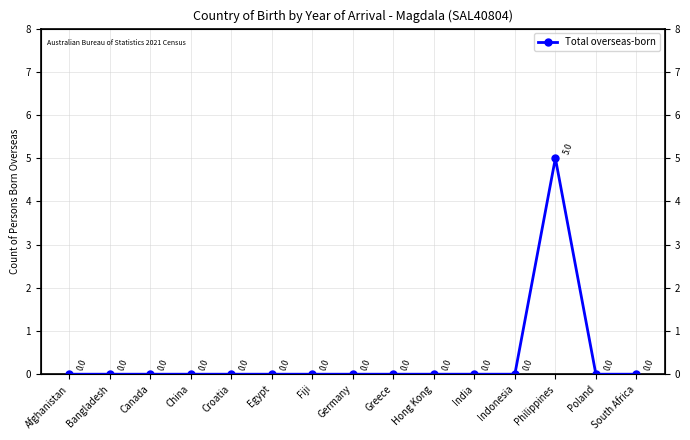

List the labels in order of value, smallest first.

Afghanistan, Bangladesh, Canada, China, Croatia, Egypt, Fiji, Germany, Greece, Hong Kong, India, Indonesia, Poland, South Africa, Philippines